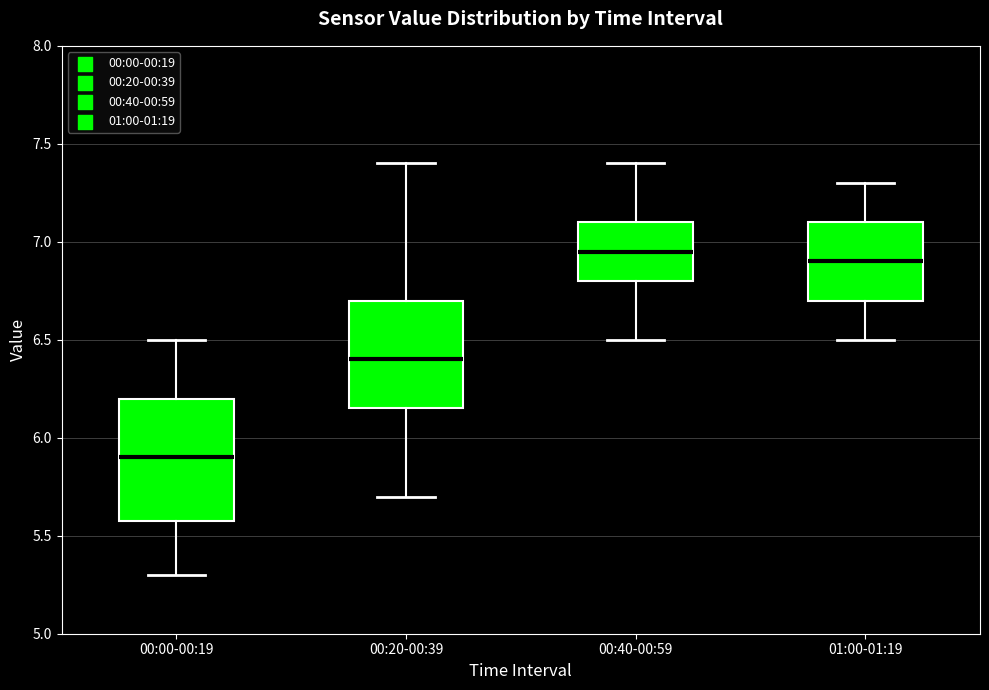

Reading left to right, read every box against the y-axis: the position of its median line, the range the box covers, and the ends of its whiskers. The values are not printed on the chart, so give them approximately, as read against the axis.

00:00-00:19: median 5.90, box 5.60 to 6.20, whiskers 5.30 to 6.50
00:20-00:39: median 6.40, box 6.15 to 6.70, whiskers 5.70 to 7.40
00:40-00:59: median 6.95, box 6.80 to 7.10, whiskers 6.50 to 7.40
01:00-01:19: median 6.90, box 6.70 to 7.10, whiskers 6.50 to 7.30